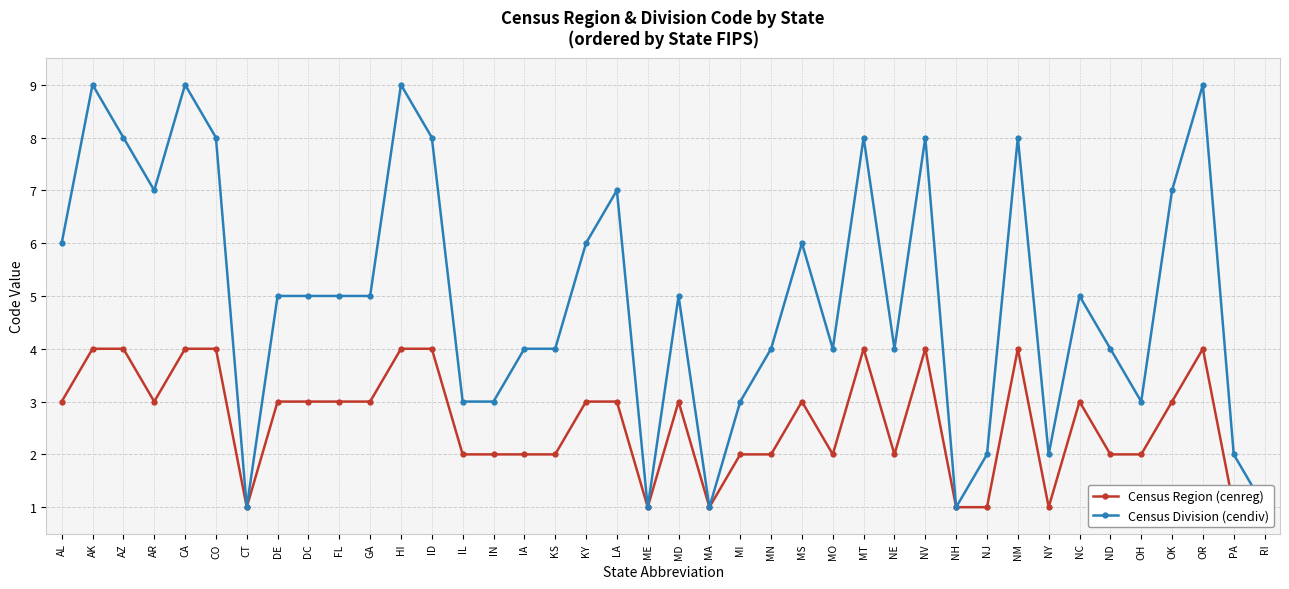

Reading right to left, extract all data points from this chart.

Census Region (cenreg): RI=1	PA=1	OR=4	OK=3	OH=2	ND=2	NC=3	NY=1	NM=4	NJ=1	NH=1	NV=4	NE=2	MT=4	MO=2	MS=3	MN=2	MI=2	MA=1	MD=3	ME=1	LA=3	KY=3	KS=2	IA=2	IN=2	IL=2	ID=4	HI=4	GA=3	FL=3	DC=3	DE=3	CT=1	CO=4	CA=4	AR=3	AZ=4	AK=4	AL=3
Census Division (cendiv): RI=1	PA=2	OR=9	OK=7	OH=3	ND=4	NC=5	NY=2	NM=8	NJ=2	NH=1	NV=8	NE=4	MT=8	MO=4	MS=6	MN=4	MI=3	MA=1	MD=5	ME=1	LA=7	KY=6	KS=4	IA=4	IN=3	IL=3	ID=8	HI=9	GA=5	FL=5	DC=5	DE=5	CT=1	CO=8	CA=9	AR=7	AZ=8	AK=9	AL=6